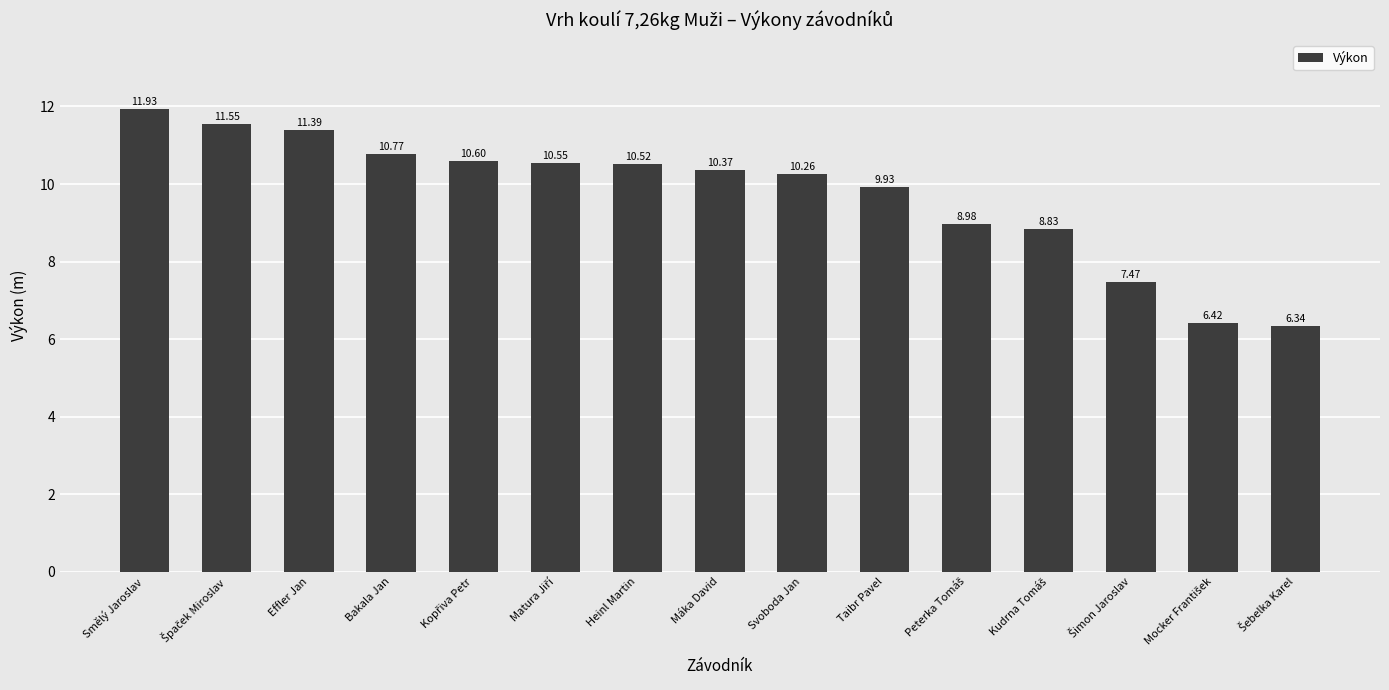

Which category has the highest value across all series?

Smělý Jaroslav